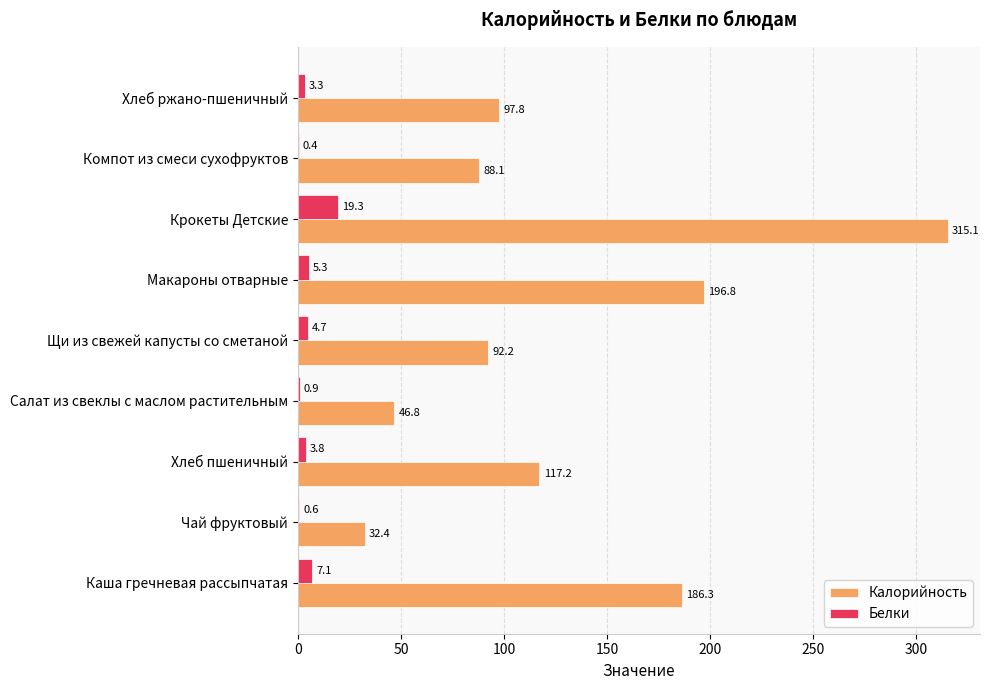

True or false: Белки has a value of 0.6 at Чай фруктовый.

True